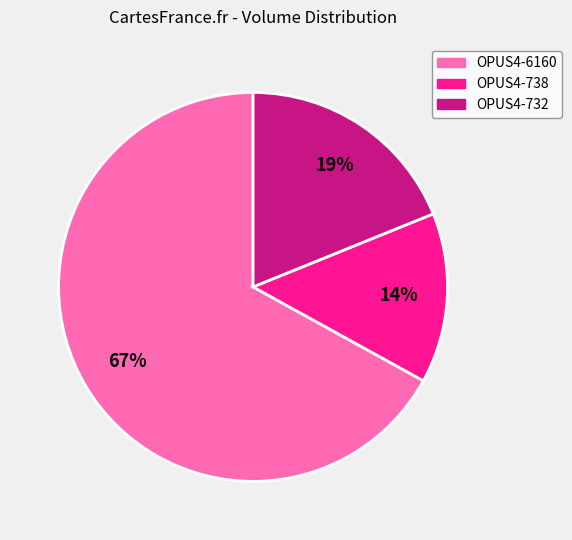

Which category has the biggest portion of the pie?

OPUS4-6160